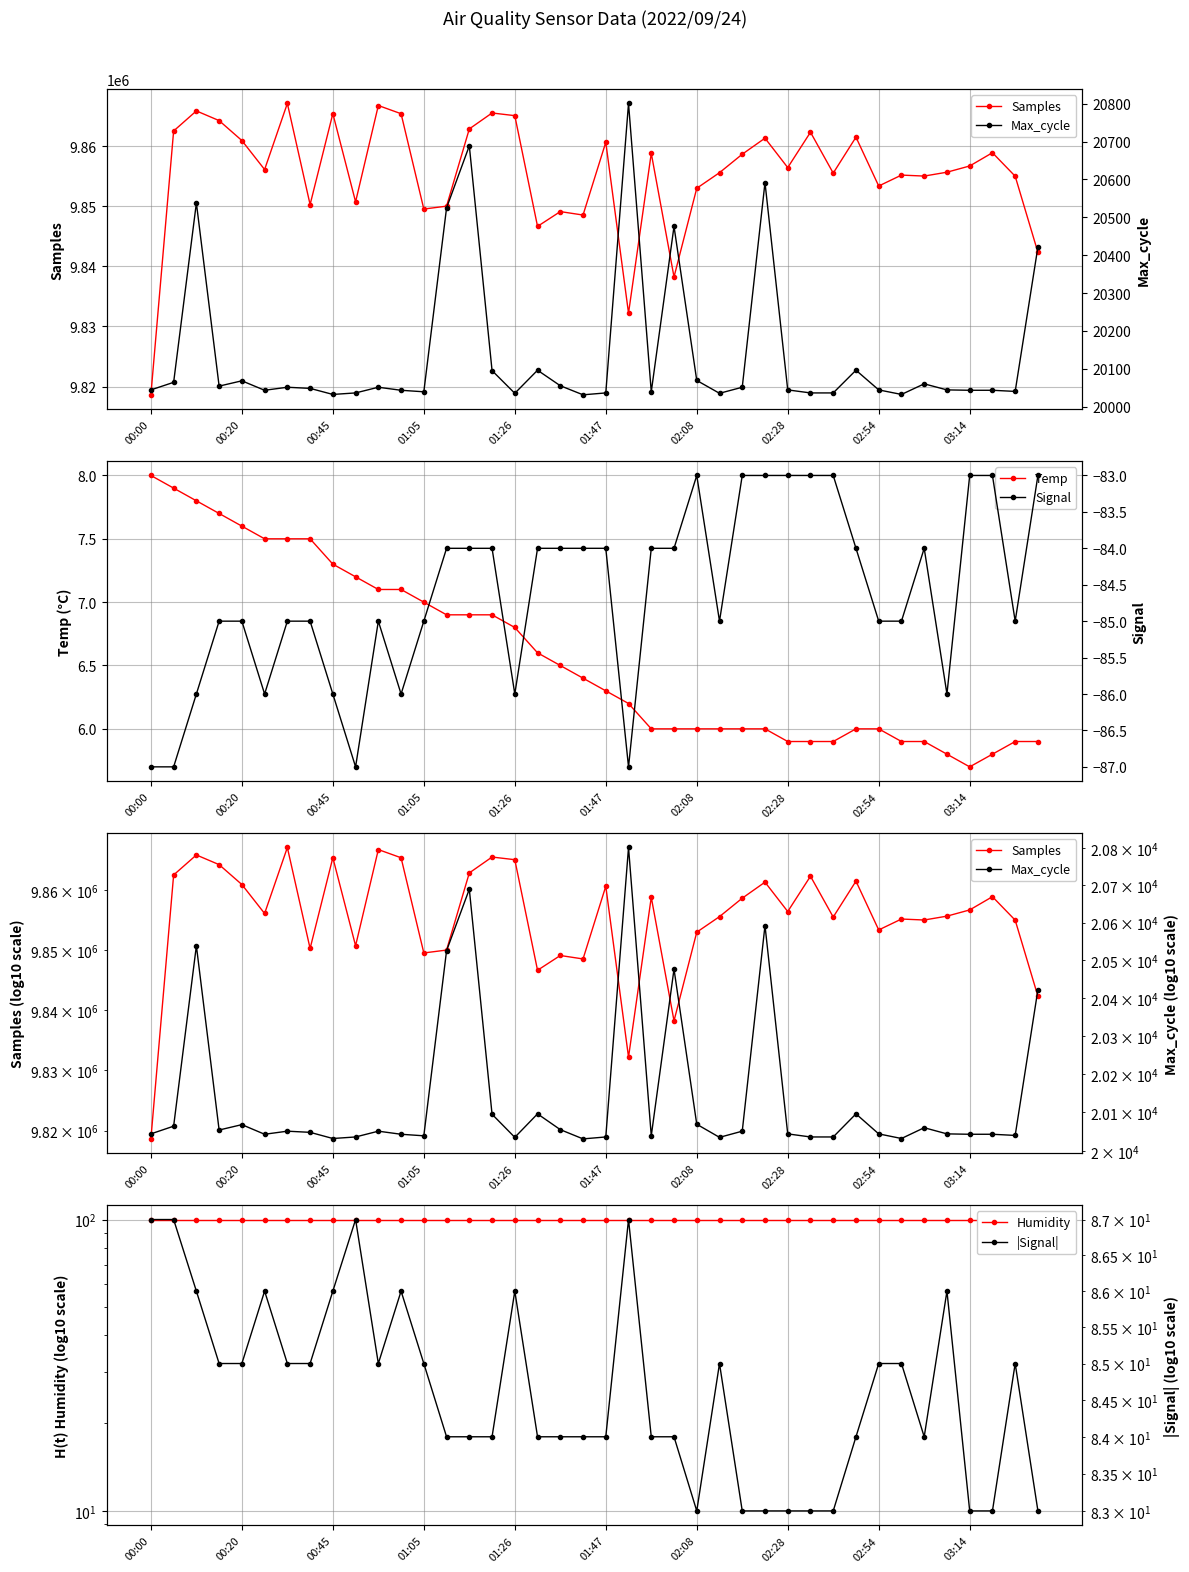

What is the highest value of the Temp series?

8.0